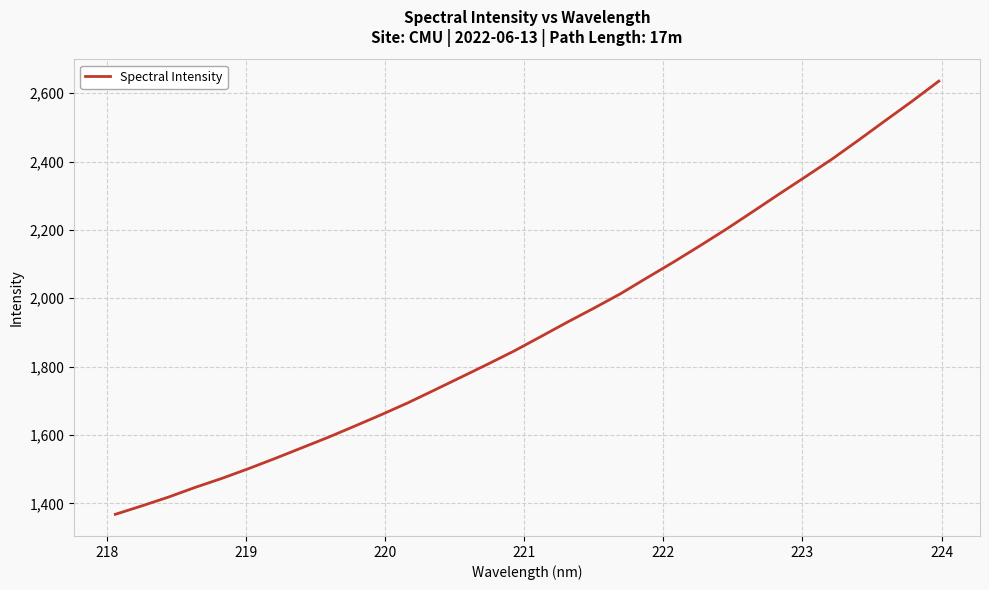

What is the minimum value shown in the chart?

1367.9